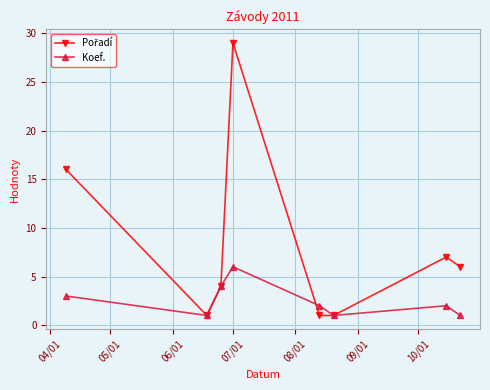

At how many categories does at least one series exceed 22?

1